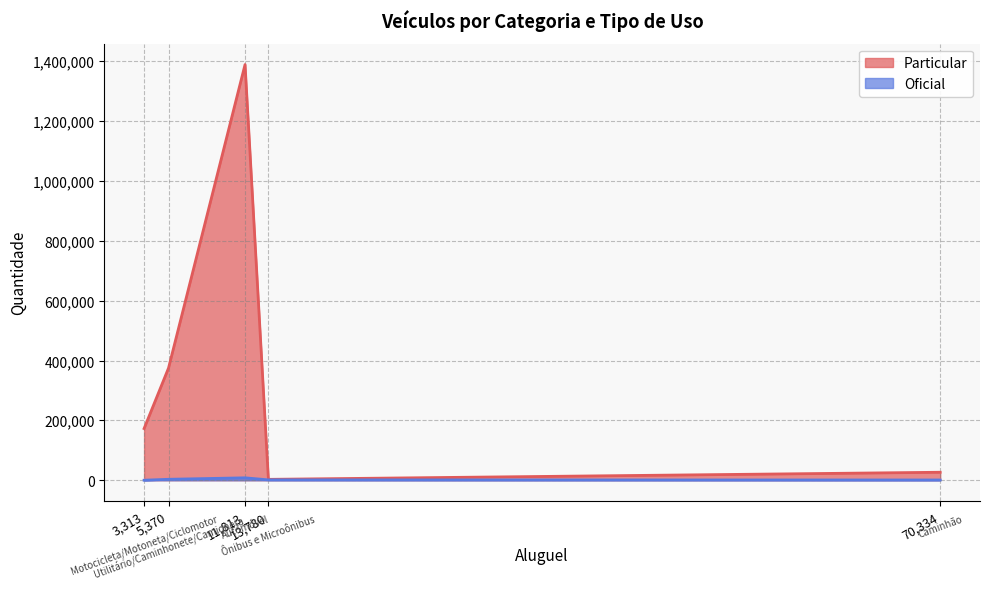

Rank the series by their average value, from highest to lowest.

Particular, Oficial